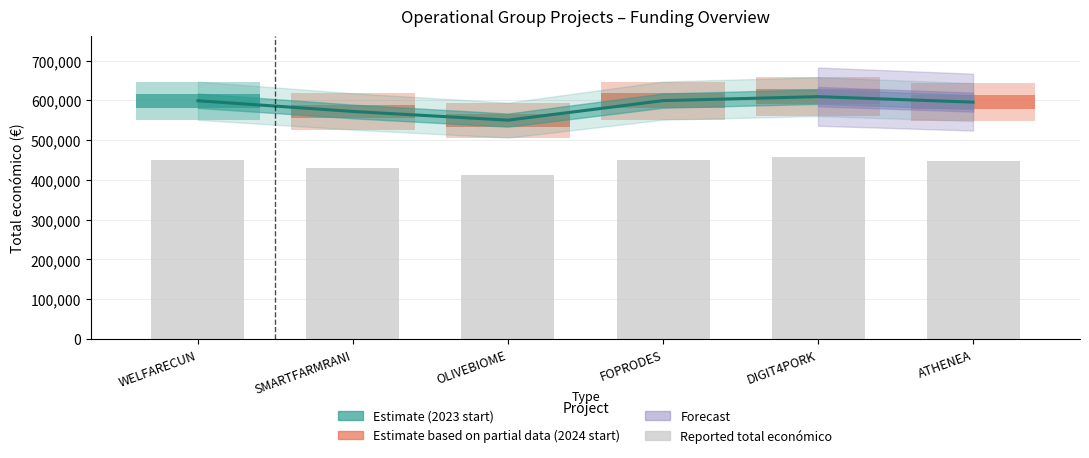

Between WELFARECUN and FOPRODES, which series saw the biggest shift?

Total económico (Estimate)